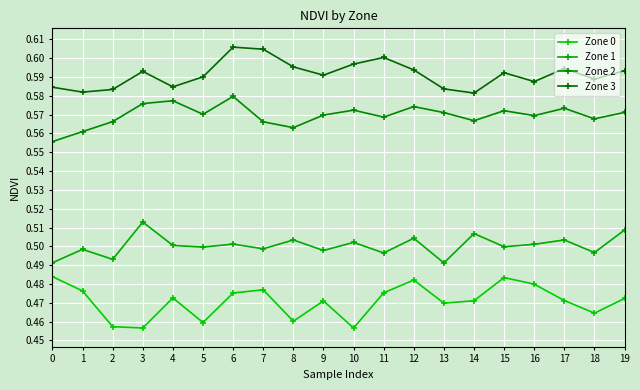

True or false: Zone 0 has more than 1 interior local peaks.

True